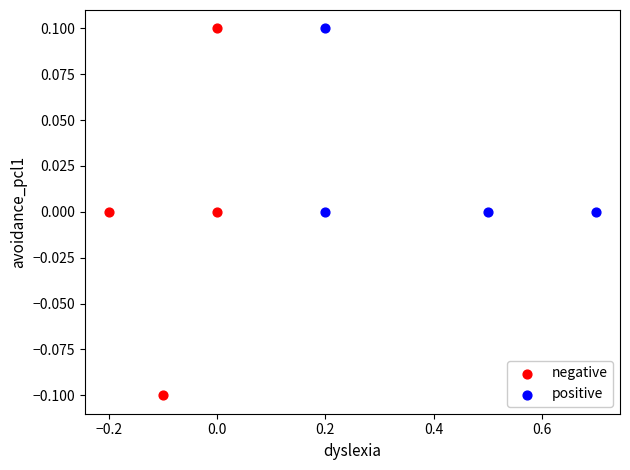

Which series has the largest Y range (max minus min)?

negative